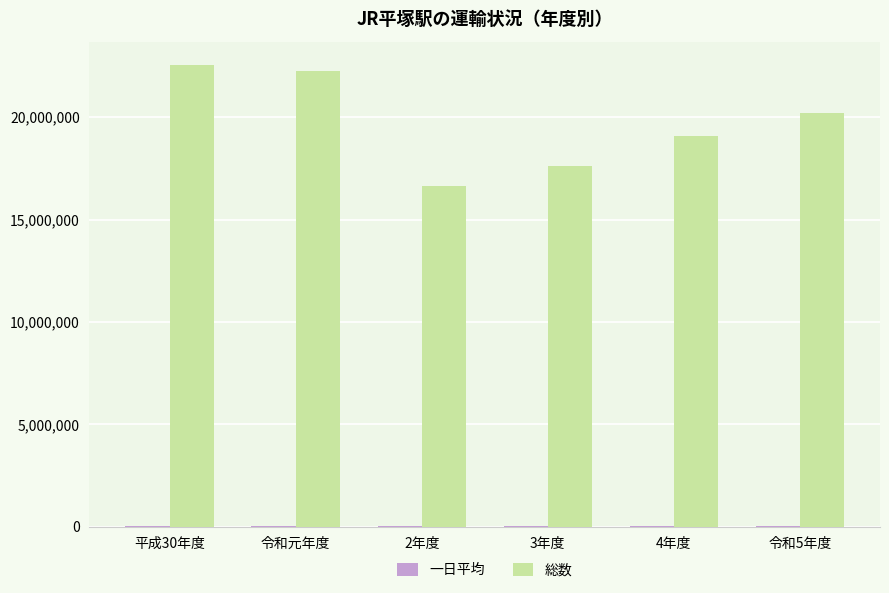

Are the bars horizontal?

No